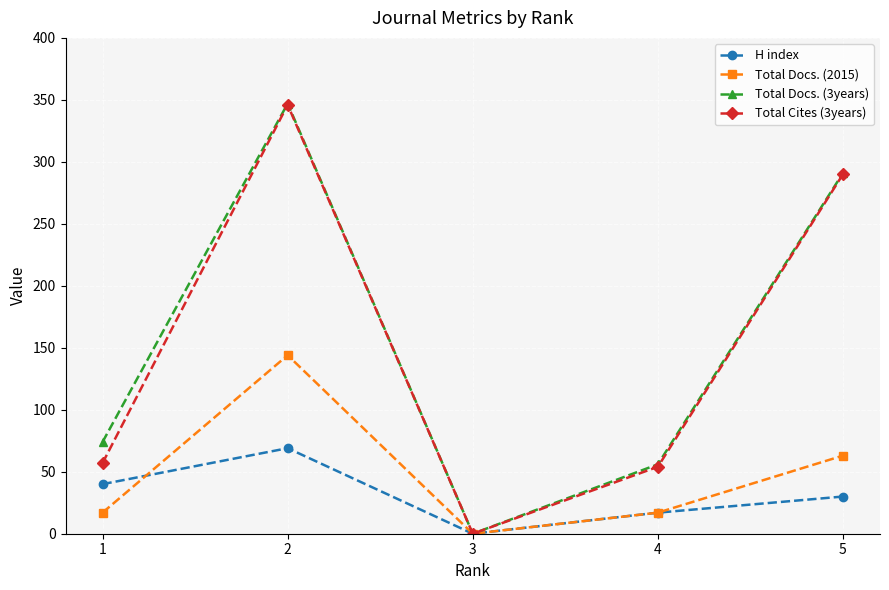

How many distinct data groups are displayed?

4